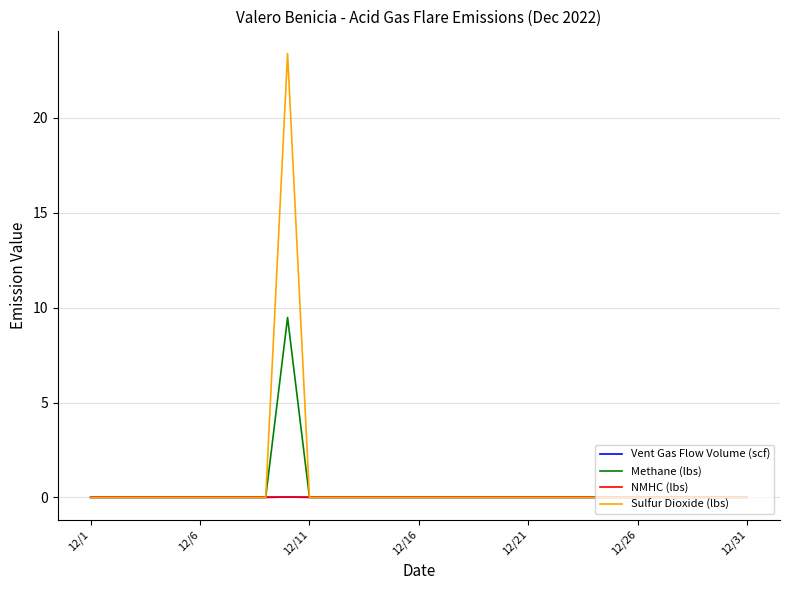

What is the maximum value shown in the chart?

23.4